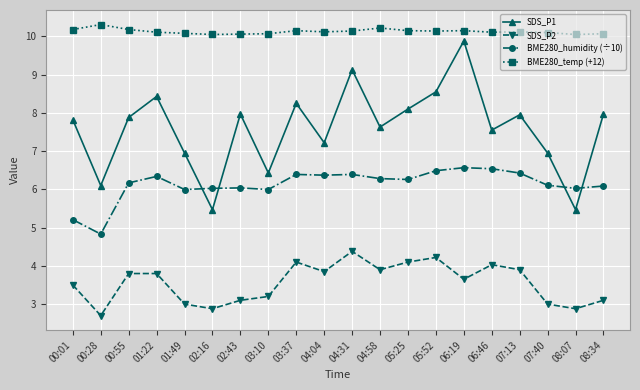

What is the difference between the BME280_humidity (÷10) values at 08:07 and 05:52?

0.5